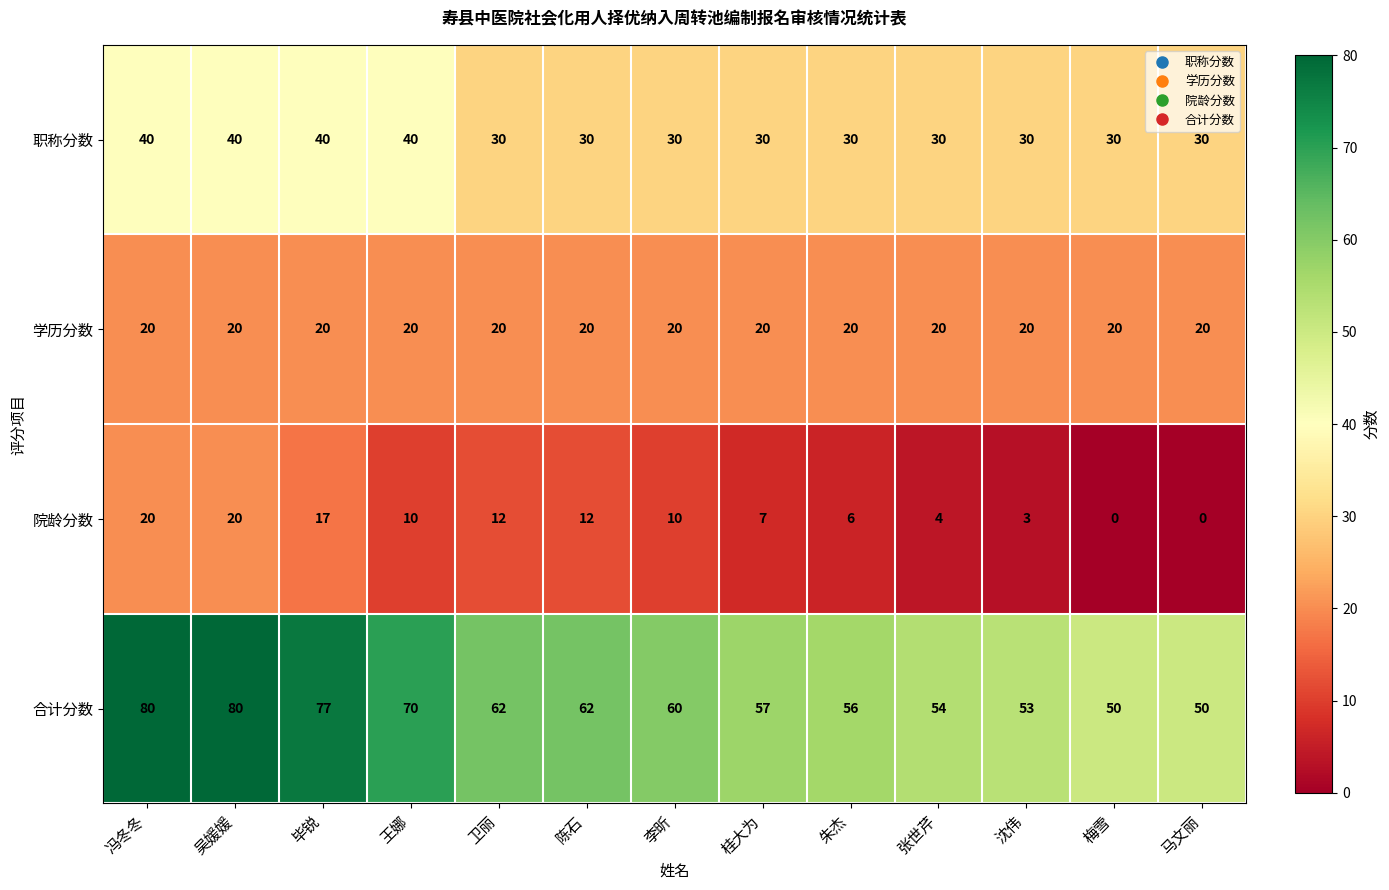

Where does the 合计分数 series first go above 60?

冯冬冬